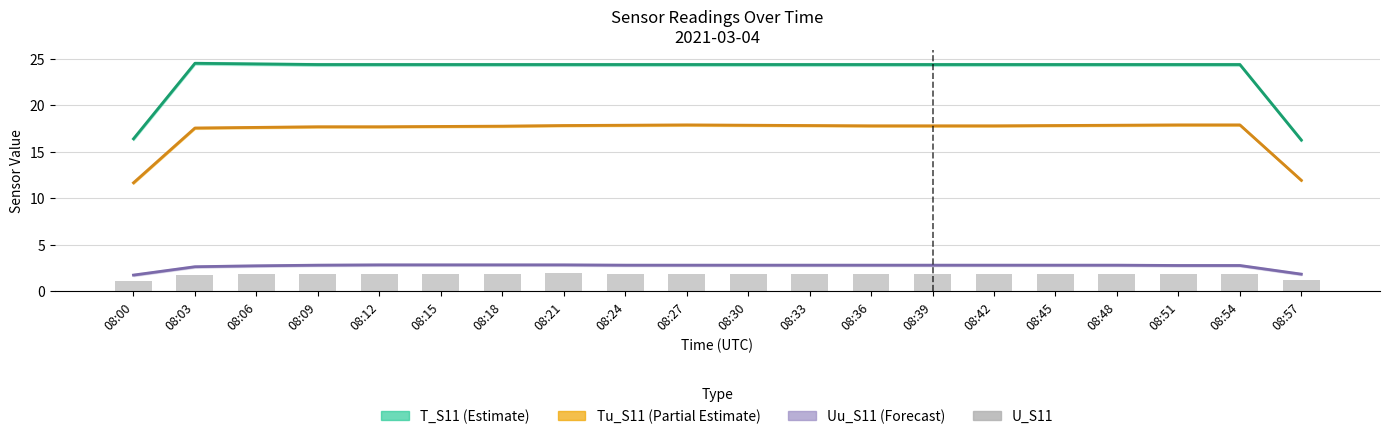

What is the value of the Uu_S11 (Forecast) bar at the 4th from the left?

2.8